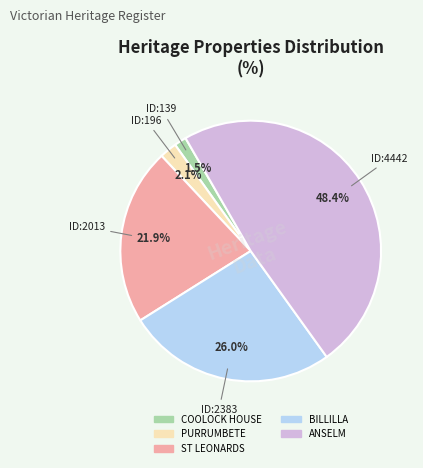

What percentage is NOT represented by ANSELM?

51.6%